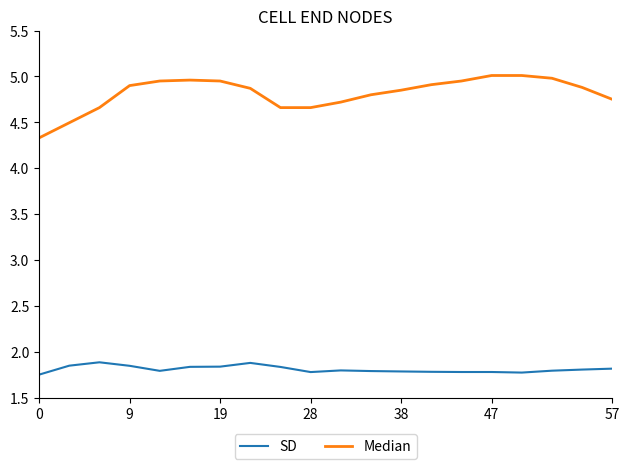

Which series has the largest total across all categories?

Median